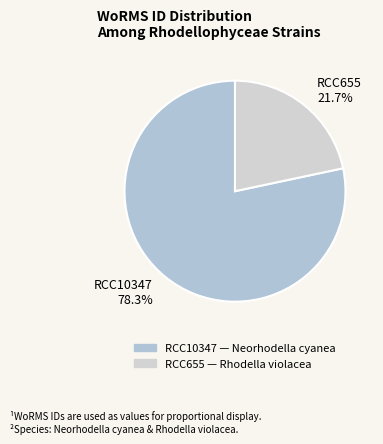

Which category accounts for the majority?

RCC10347